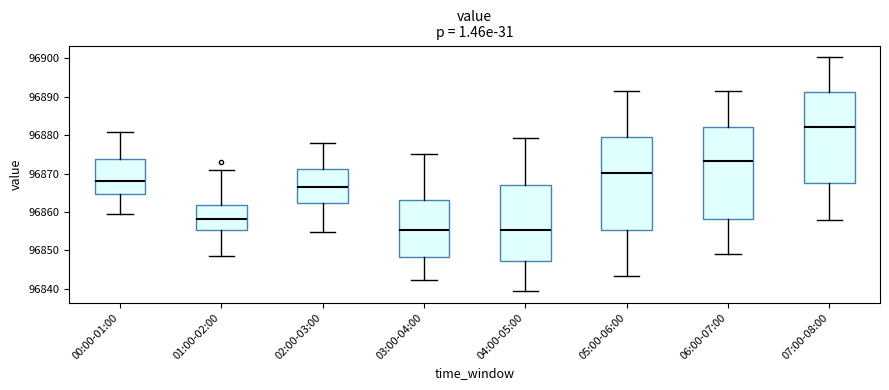

Reading left to right, transcribe this box plot: for each box, give where its median line is, the range the box spans, and where its two whiskers end, as read against the y-axis. The values are not printed on the chart, so give them approximately, as read against the axis.

00:00-01:00: median 96868, box 96865 to 96874, whiskers 96860 to 96881
01:00-02:00: median 96858, box 96855 to 96862, whiskers 96849 to 96871
02:00-03:00: median 96866, box 96862 to 96871, whiskers 96855 to 96878
03:00-04:00: median 96855, box 96848 to 96863, whiskers 96842 to 96875
04:00-05:00: median 96855, box 96847 to 96867, whiskers 96839 to 96879
05:00-06:00: median 96870, box 96855 to 96879, whiskers 96843 to 96891
06:00-07:00: median 96873, box 96858 to 96882, whiskers 96849 to 96891
07:00-08:00: median 96882, box 96867 to 96891, whiskers 96858 to 96900